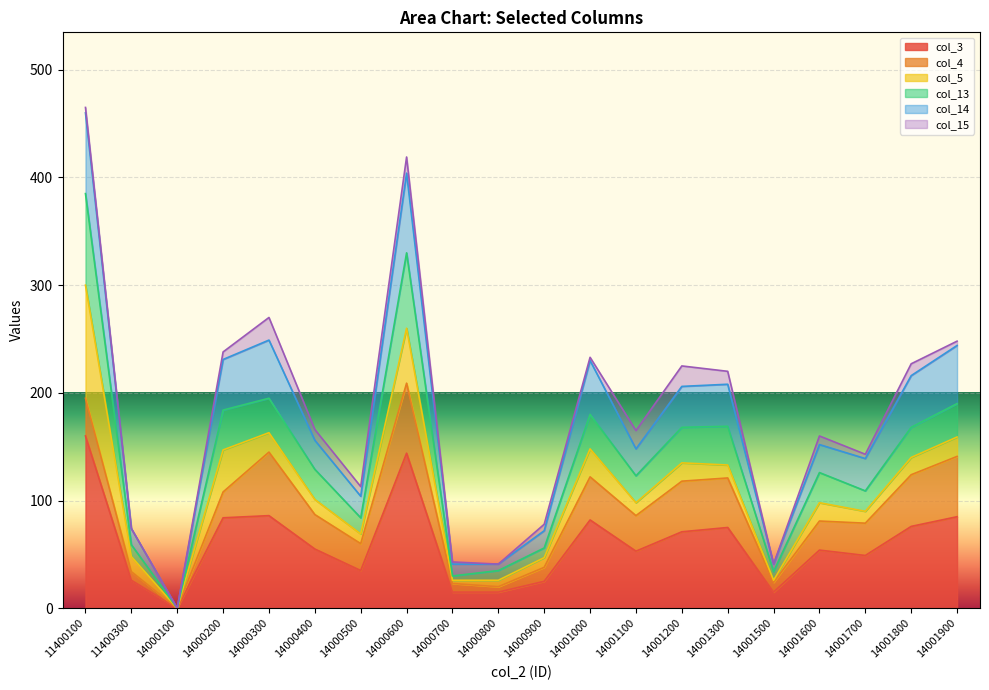

How many lines are shown in the chart?

6